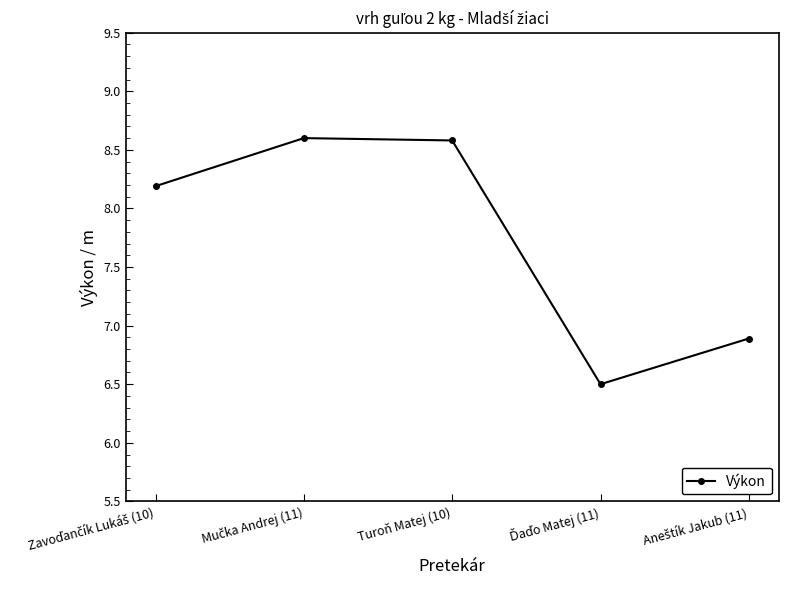

How many interior local peaks (higher than both neighbors) does the data have?

1